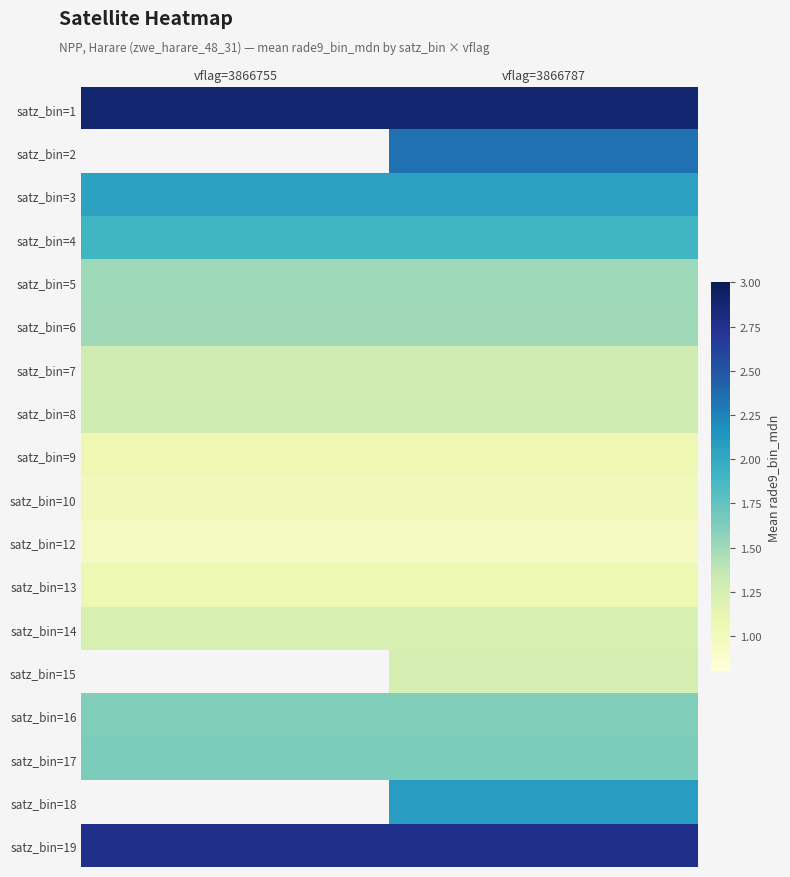

Rank the categories by satz_bin=4 value from lowest to highest.

vflag=3866755, vflag=3866787